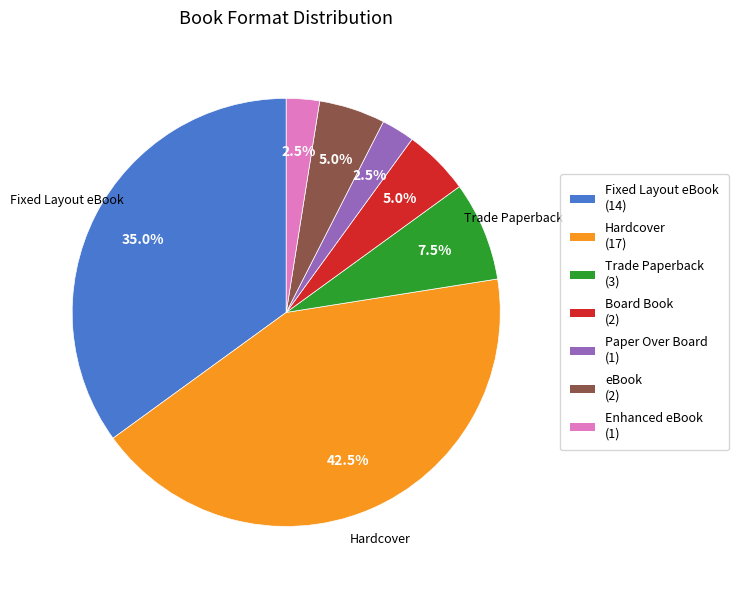

How many segments does this pie chart have?

7